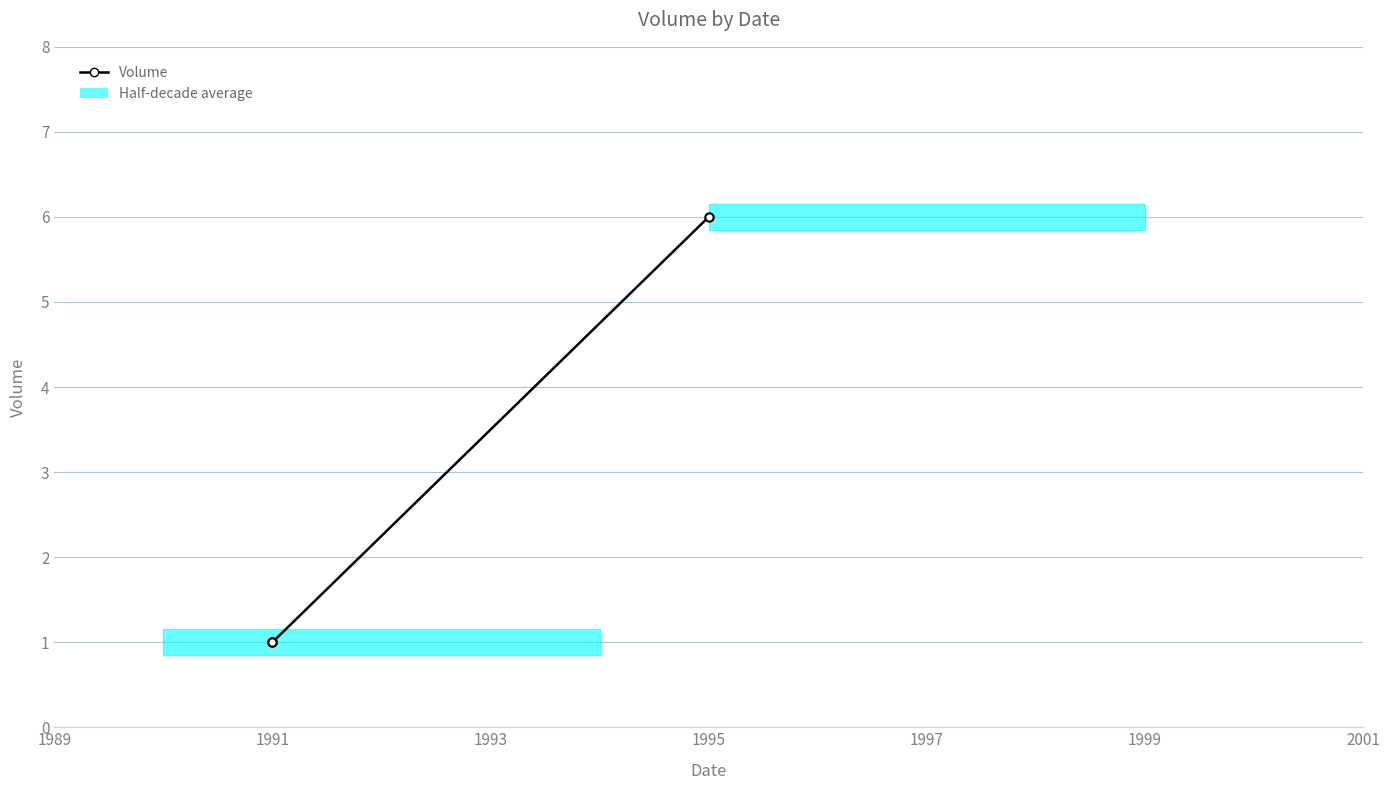

Is this an area chart (filled region under the line)?

No